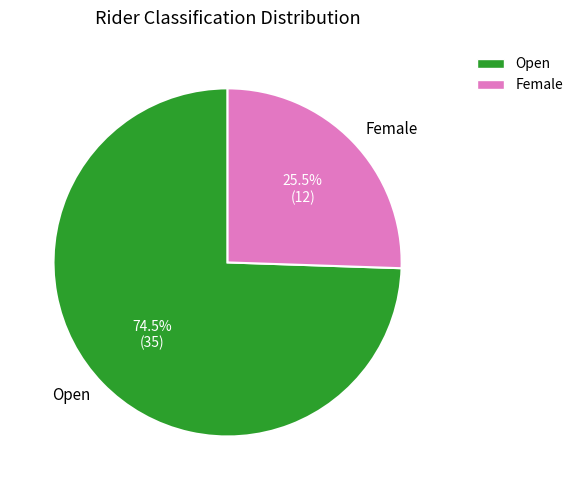

Which category has the biggest portion of the pie?

Open